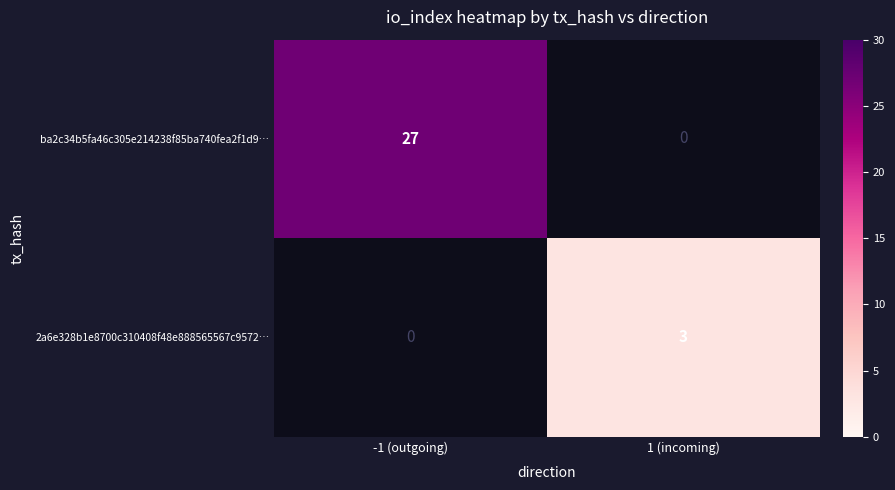

What is the difference between the ba2c34b5fa46c305e214238f85ba740fea2f1d9… values at 1 (incoming) and -1 (outgoing)?

27